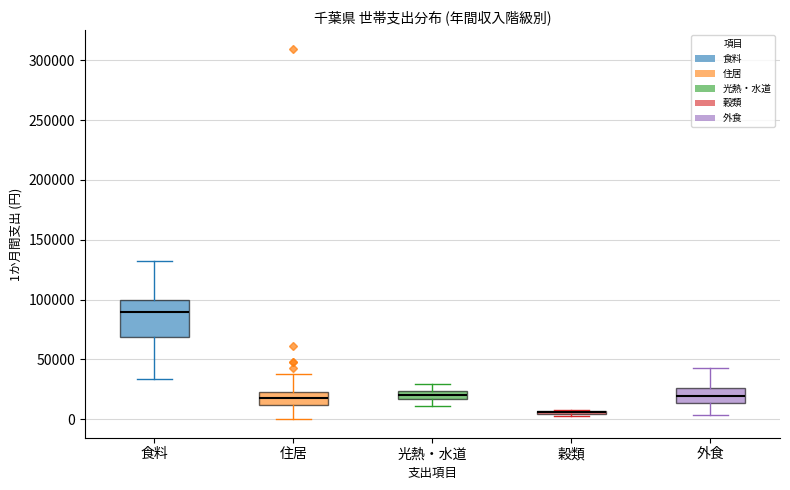

Which box is the tallest, from its lower edge to its upper edge?

食料